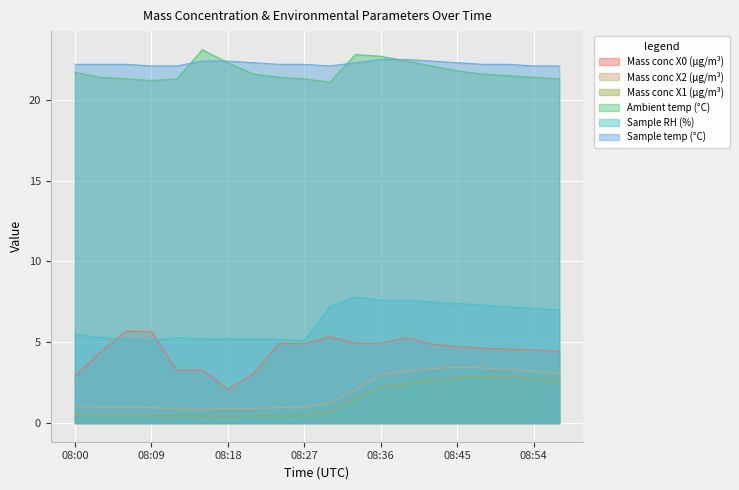

Does the chart display data point markers on the line(s)?

No